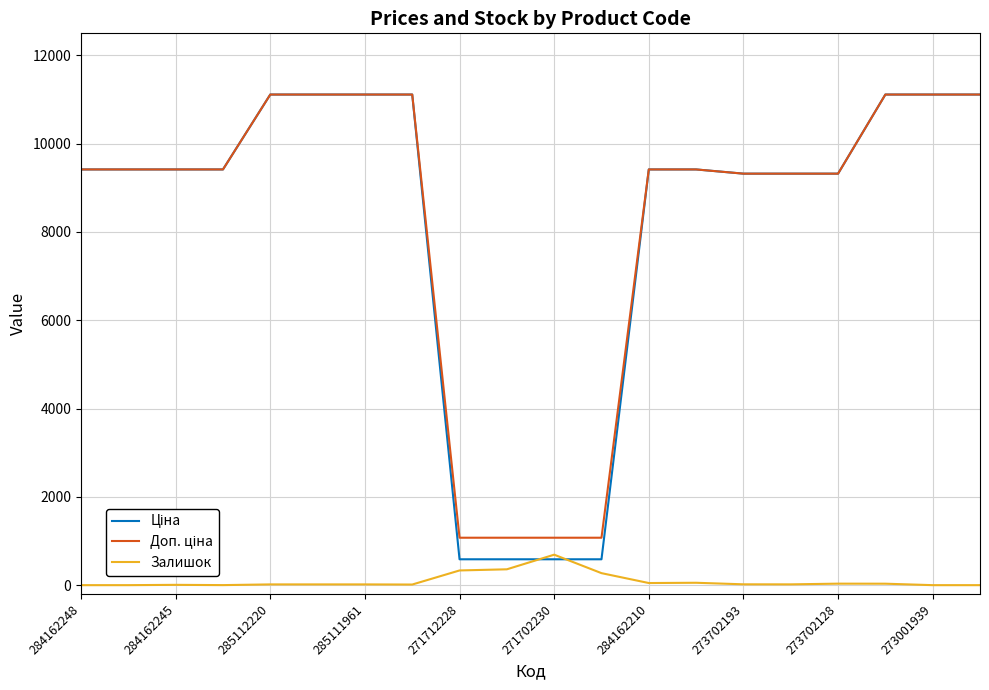

What is the maximum value for Залишок?

690.0